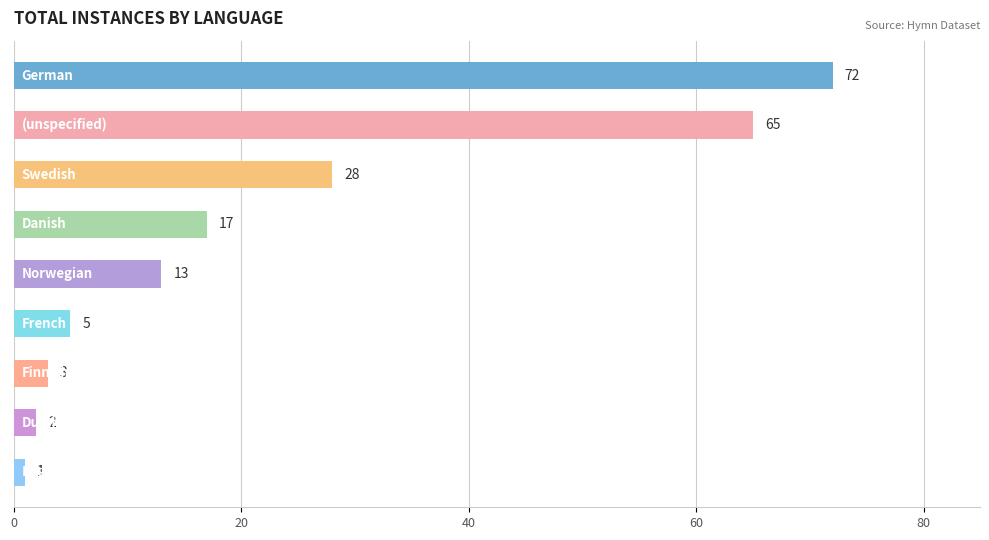

Reading top to bottom, list all the values displayed in this chart.

72	65	28	17	13	5	3	2	1